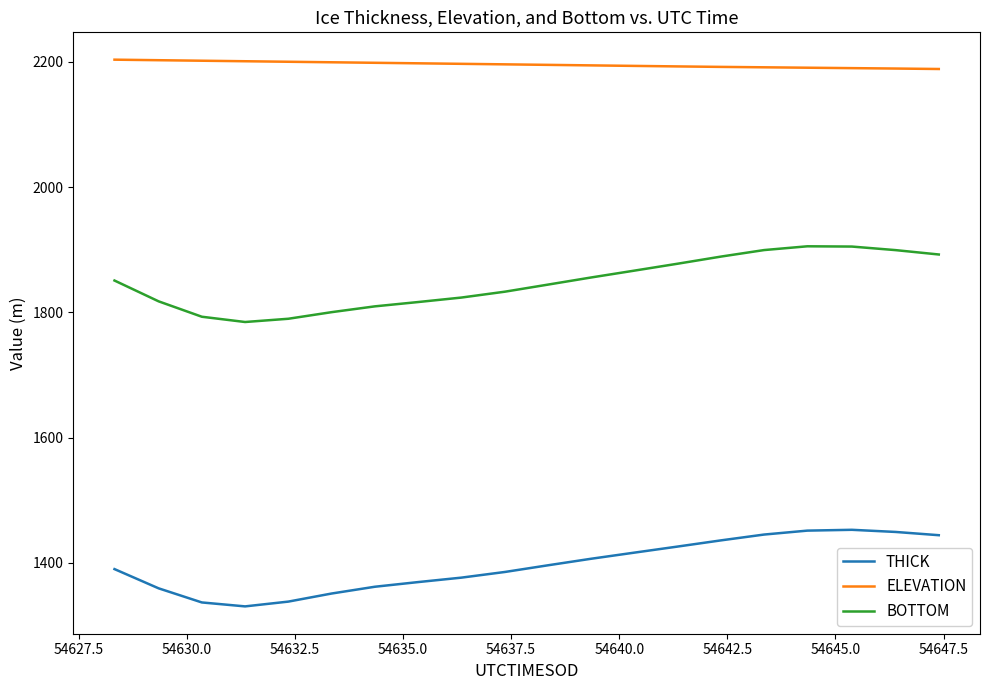

Rank the series by their average value, from lowest to highest.

THICK, BOTTOM, ELEVATION